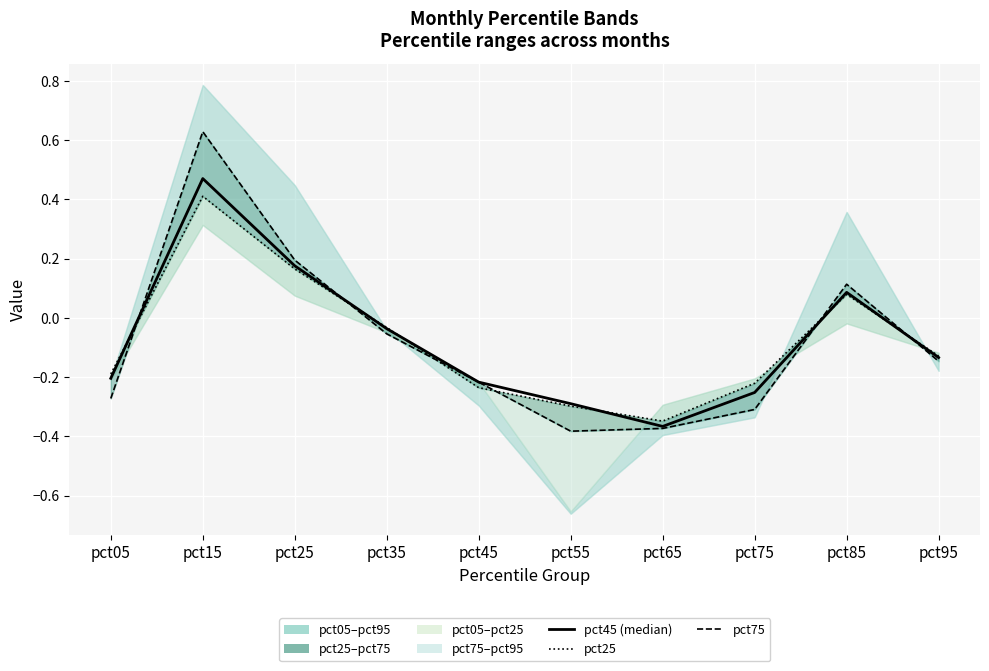

How many times do pct45 (median) and pct75 cross each other?

6